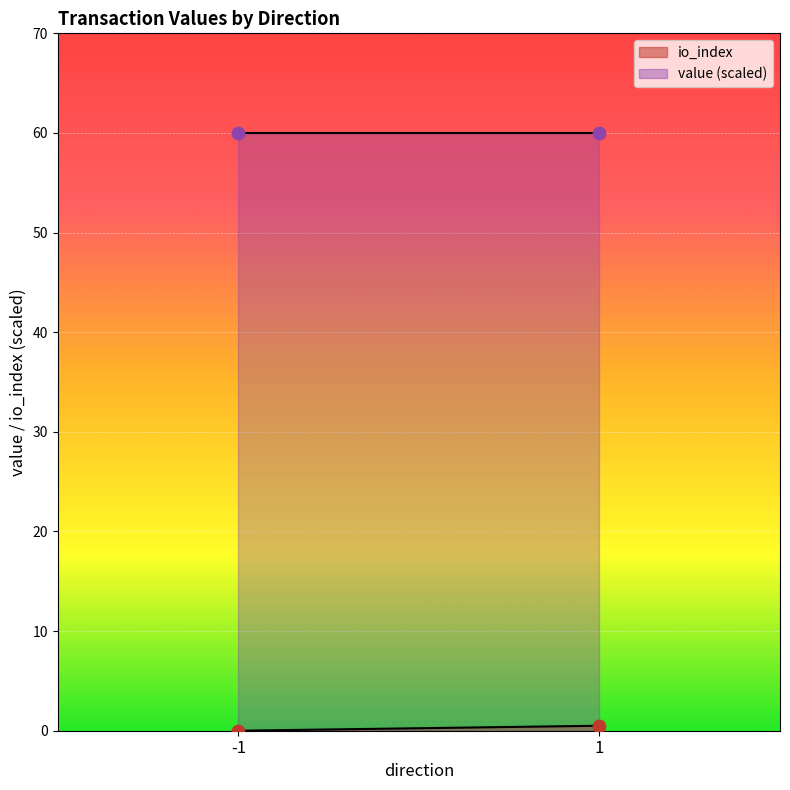

Is the value of value at -1 greater than the value of io_index at 1?

Yes